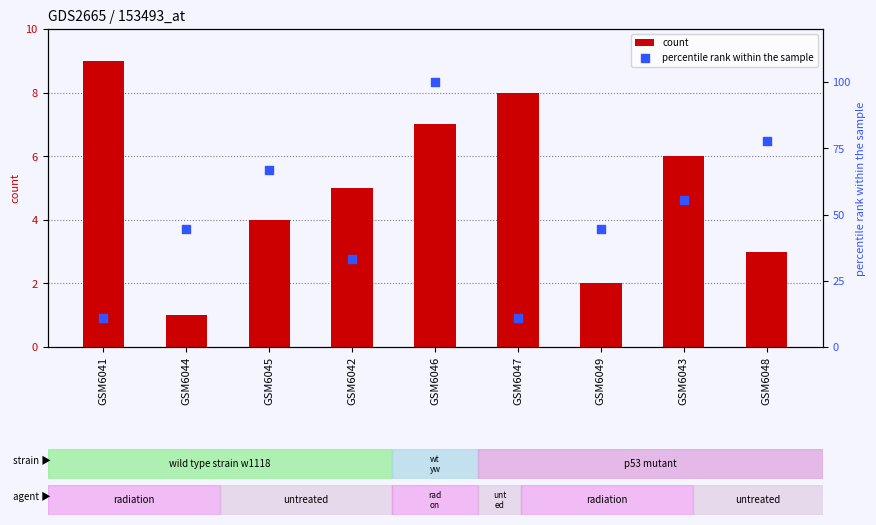

At which category is the sum across all series the highest?

GSM6046